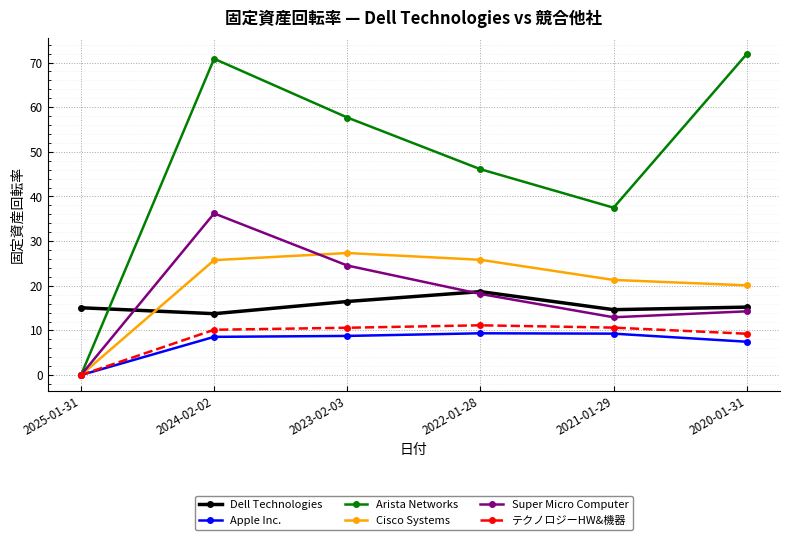

Which series has the largest total across all categories?

Arista Networks